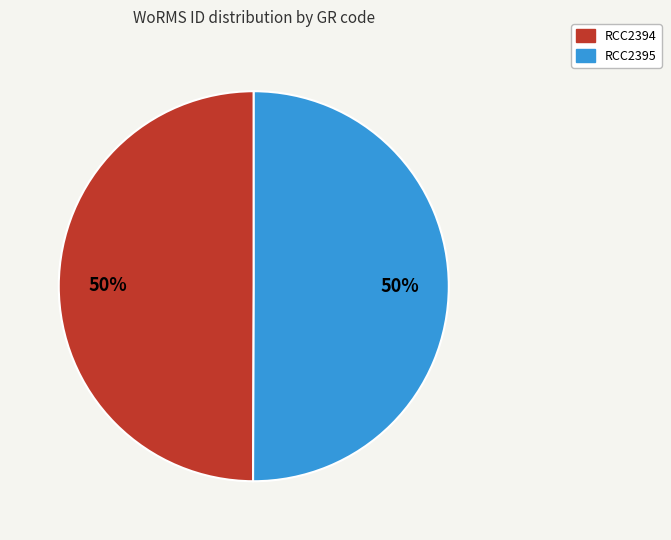

Combined, do RCC2395 and RCC2394 account for over 50%?

Yes